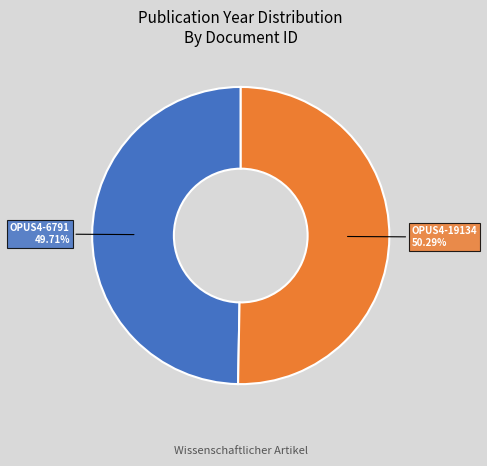

To the nearest percent, what percentage of the pie is OPUS4-19134?

50%